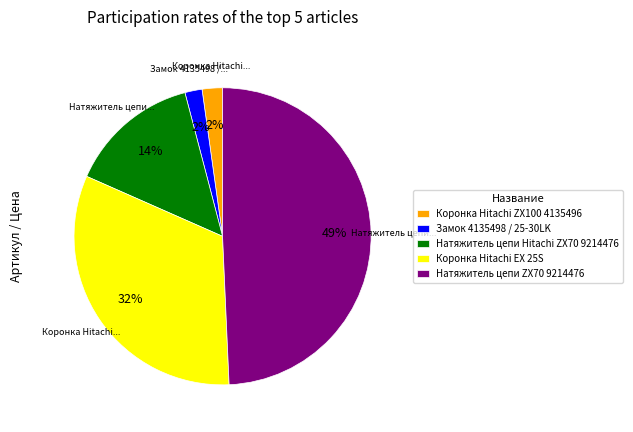

Which category has the biggest portion of the pie?

Натяжитель цепи ZX70 9214476